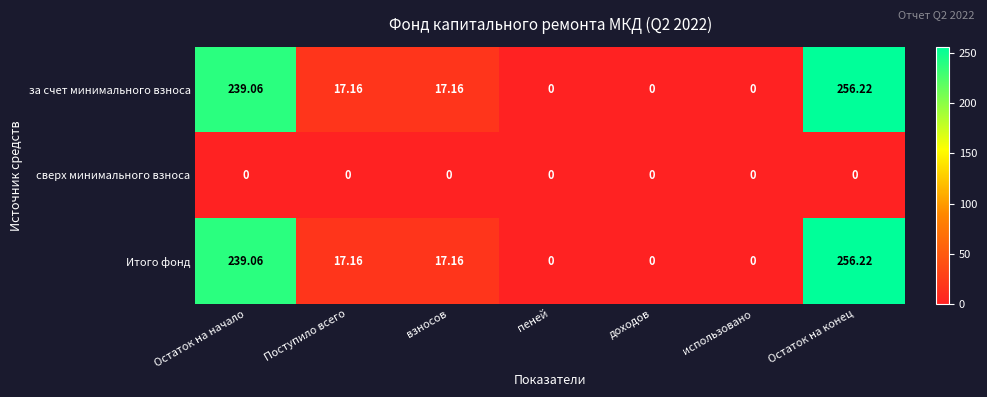

How many values in the за счет минимального взноса series are below 17?

3